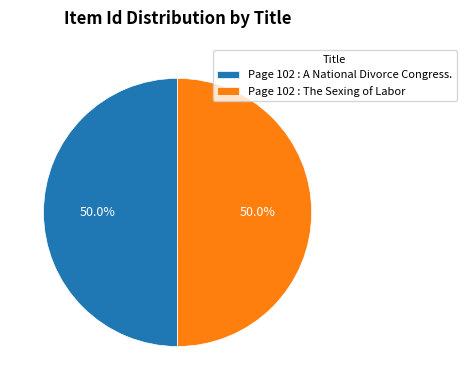

Combined, what portion of the pie is Page 102 : The Sexing of Labor and Page 102 : A National Divorce Congress.?

100.0%